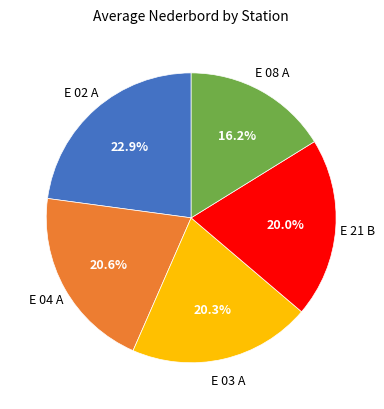

Is there a majority slice in this chart?

No